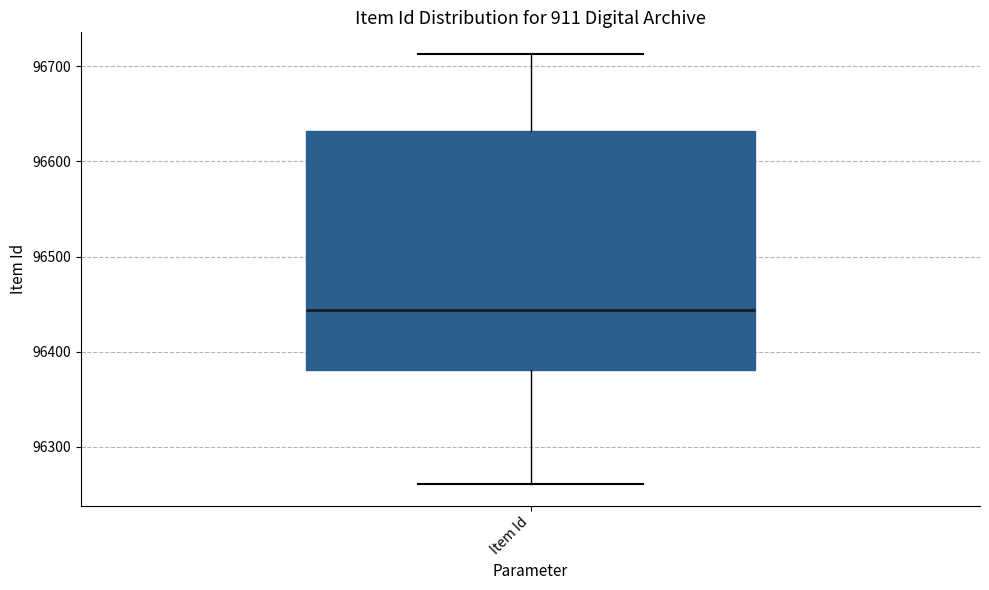

Where does the upper whisker of the box for Item Id end on the y-axis? The values are not printed on the chart, so give them approximately, as read against the axis.

96710